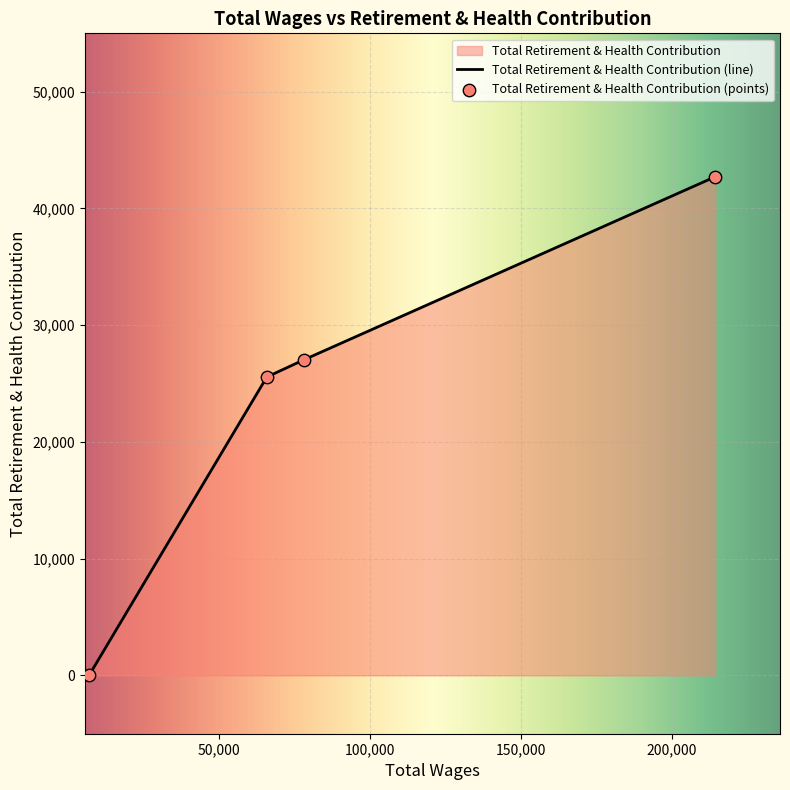

What is the change in value from 214297.0 to 78240.0?

-15661